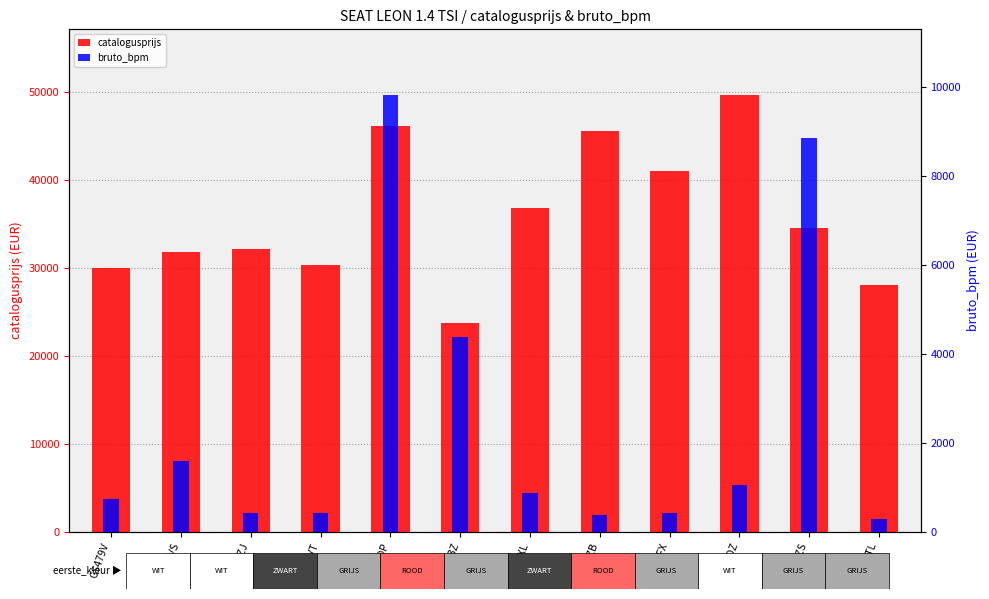

Is the value of bruto_bpm at R030DZ greater than the value of catalogusprijs at NV393Z?

No